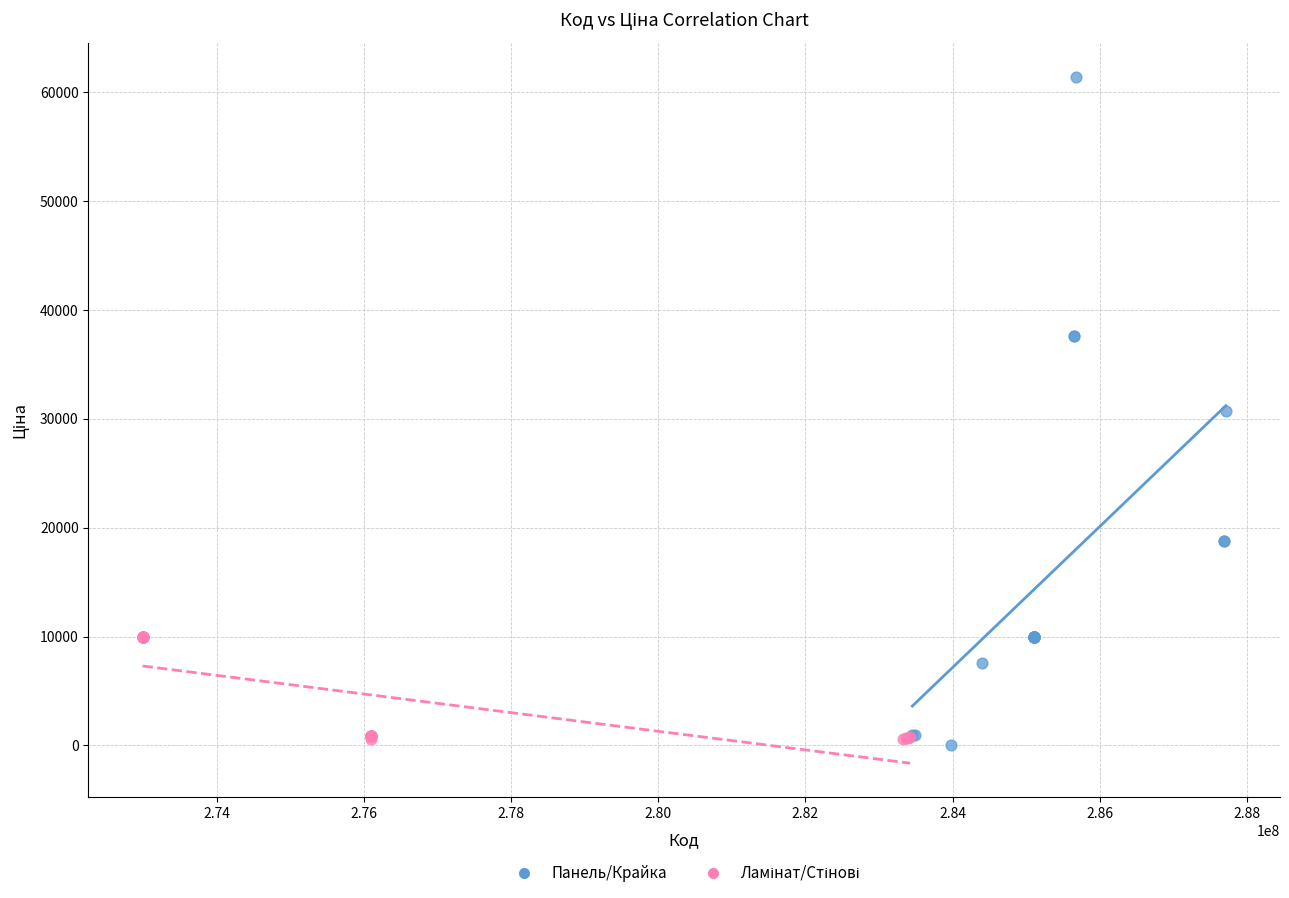

Which series has the widest spread of Y values?

Панель/Крайка